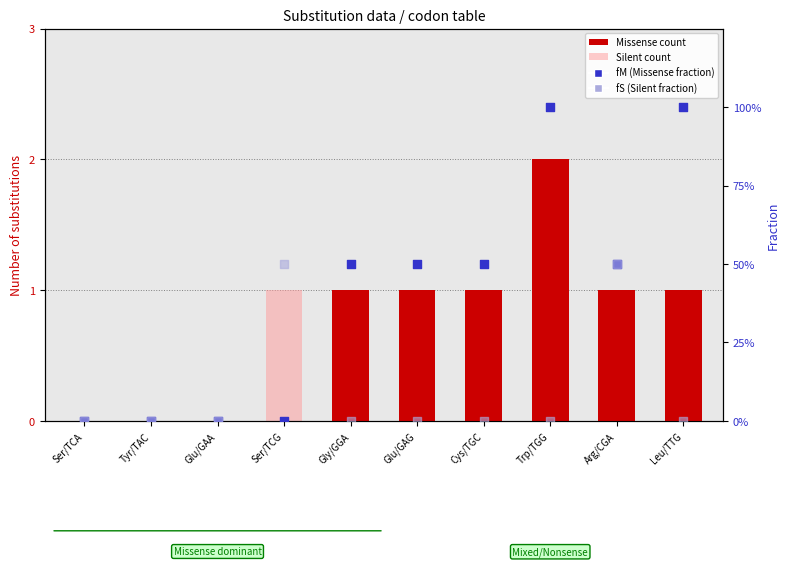

Which series has the largest Y range (max minus min)?

Missense